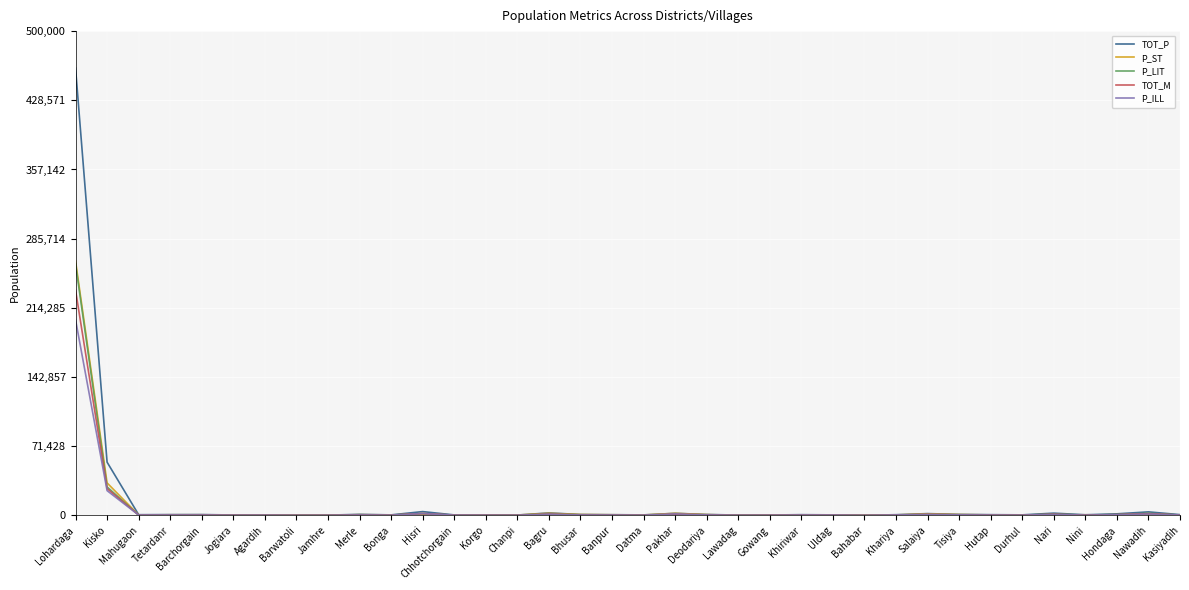

What is the highest value of the TOT_M series?

232629